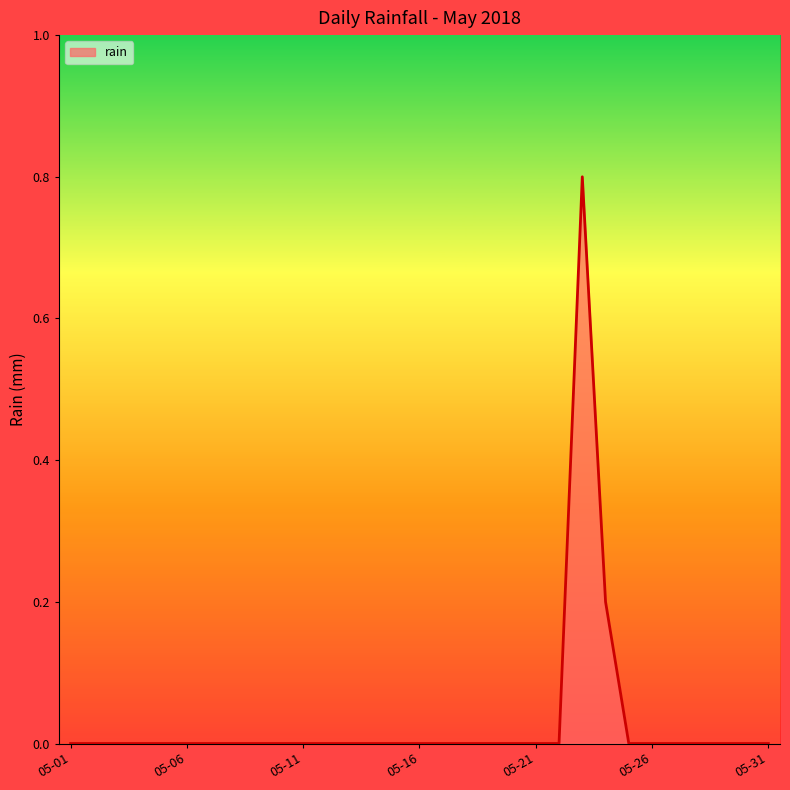

What is the maximum value shown in the chart?

0.8